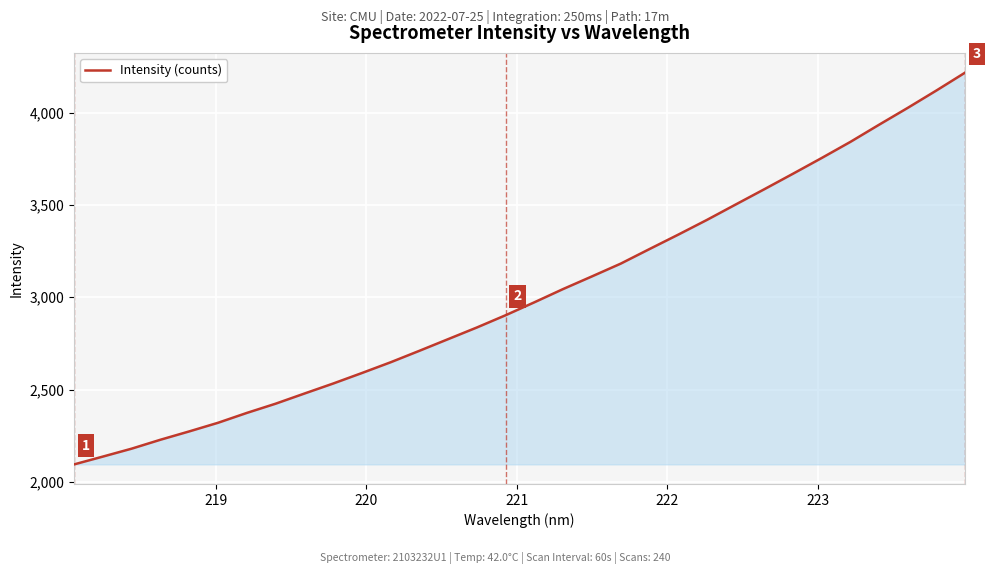

What is the sum of all values?

96480.8